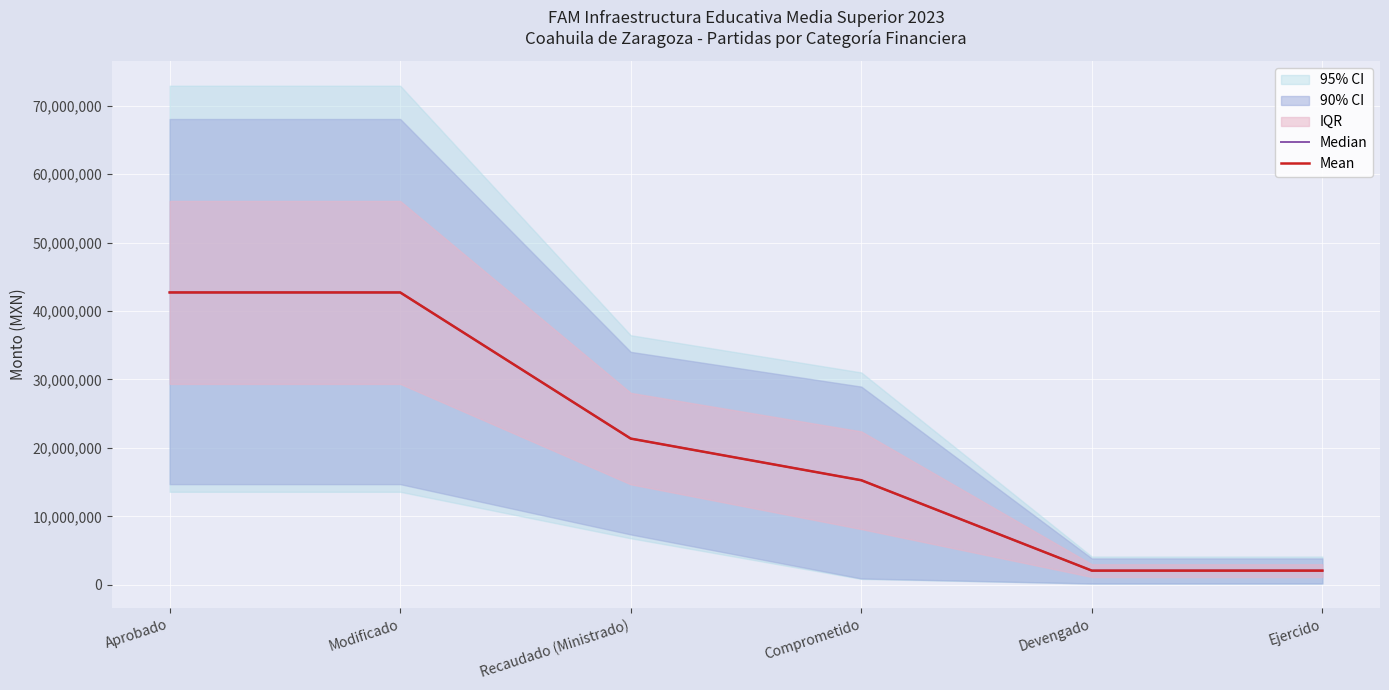

List the series in order of their peak value, highest first.

Median, Mean